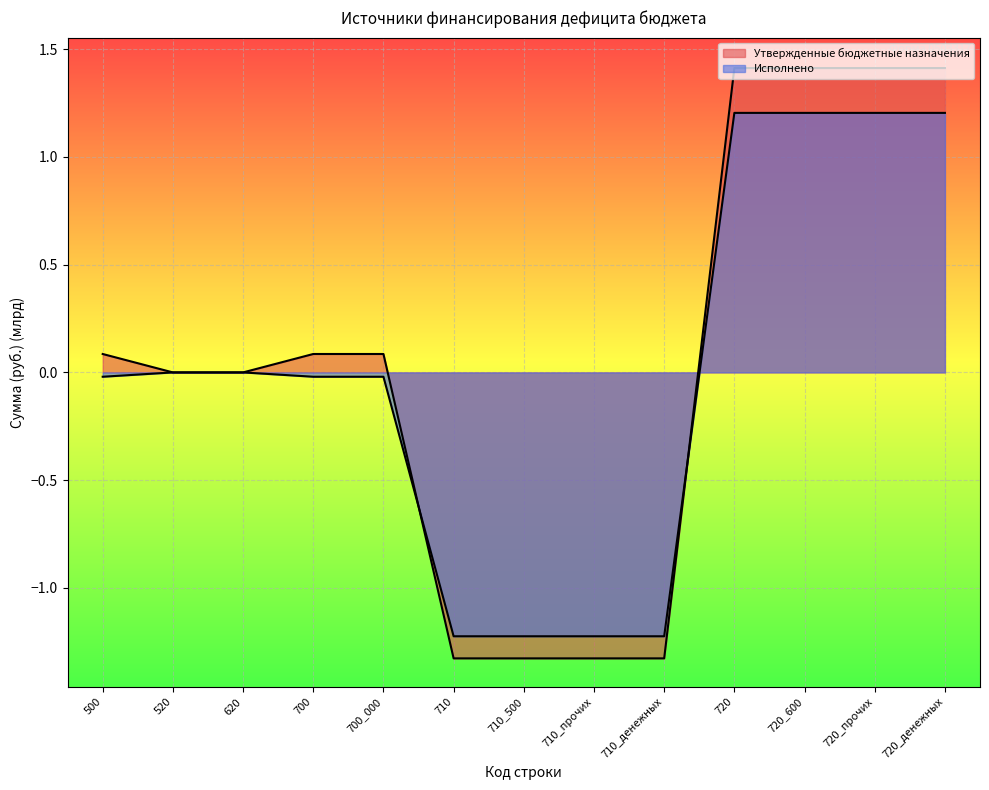

What are all the series names shown in the legend?

Утвержденные бюджетные назначения, Исполнено